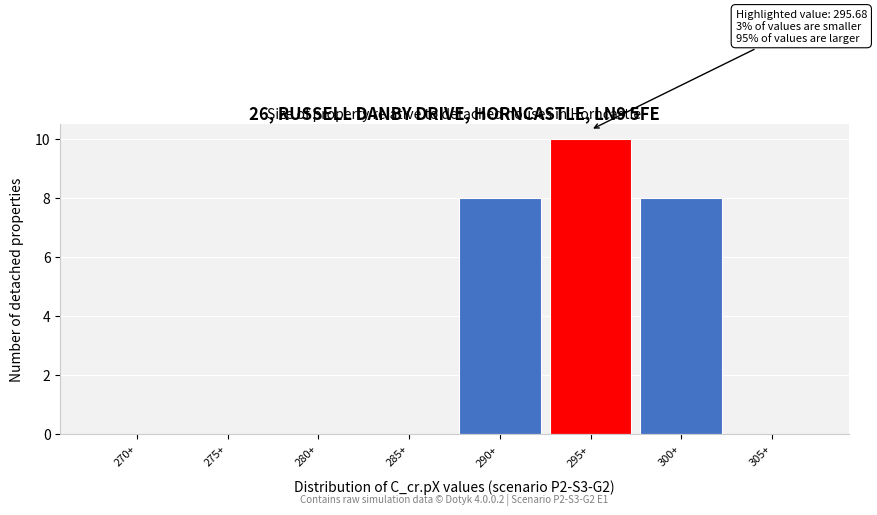

Reading right to left, what are all the values shown in this chart?

305+=0	300+=8	295+=10	290+=8	285+=0	280+=0	275+=0	270+=0